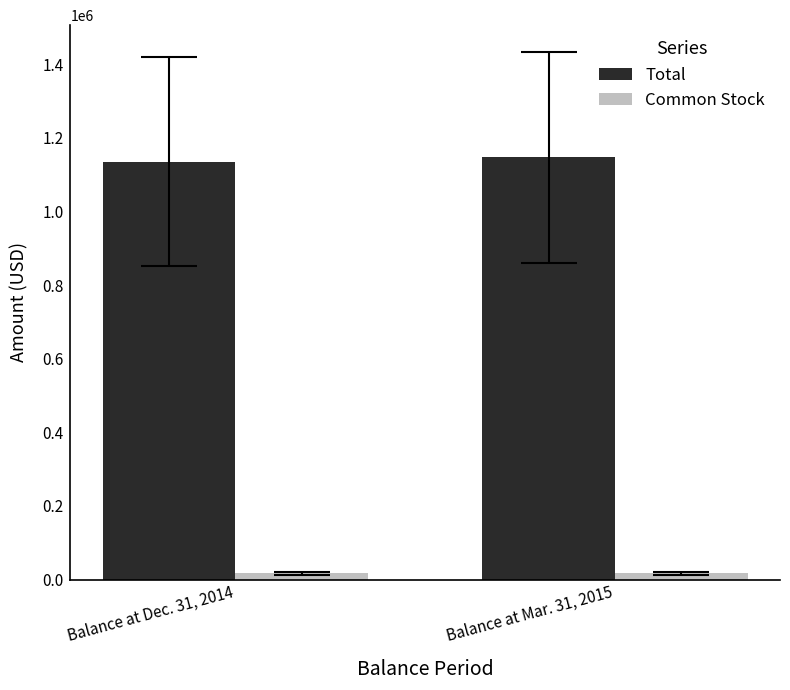

Are the bars grouped side by side (vs. stacked)?

Yes